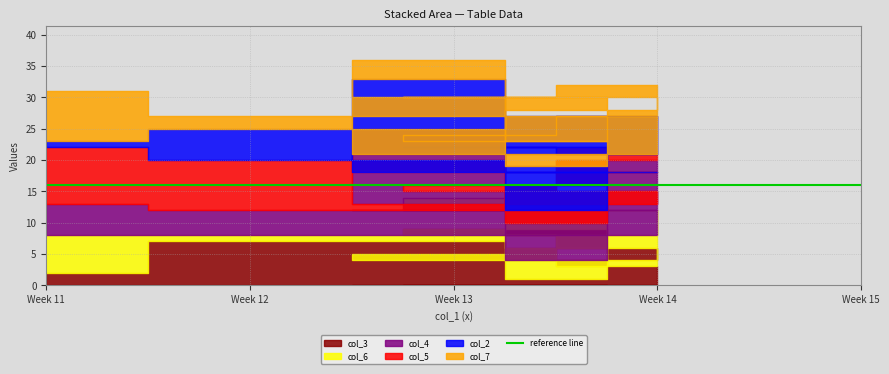

What position from the left is 5?

8